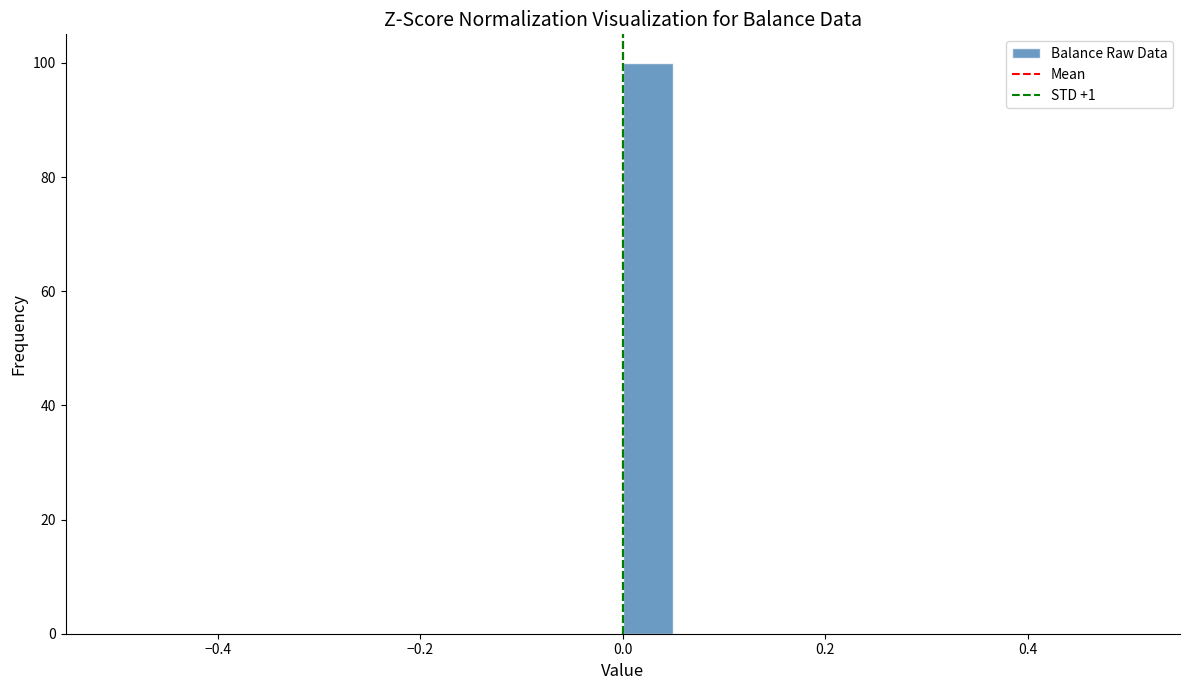

Read against the x-axis, roughly where is the centre of the tallest bar?

0.02